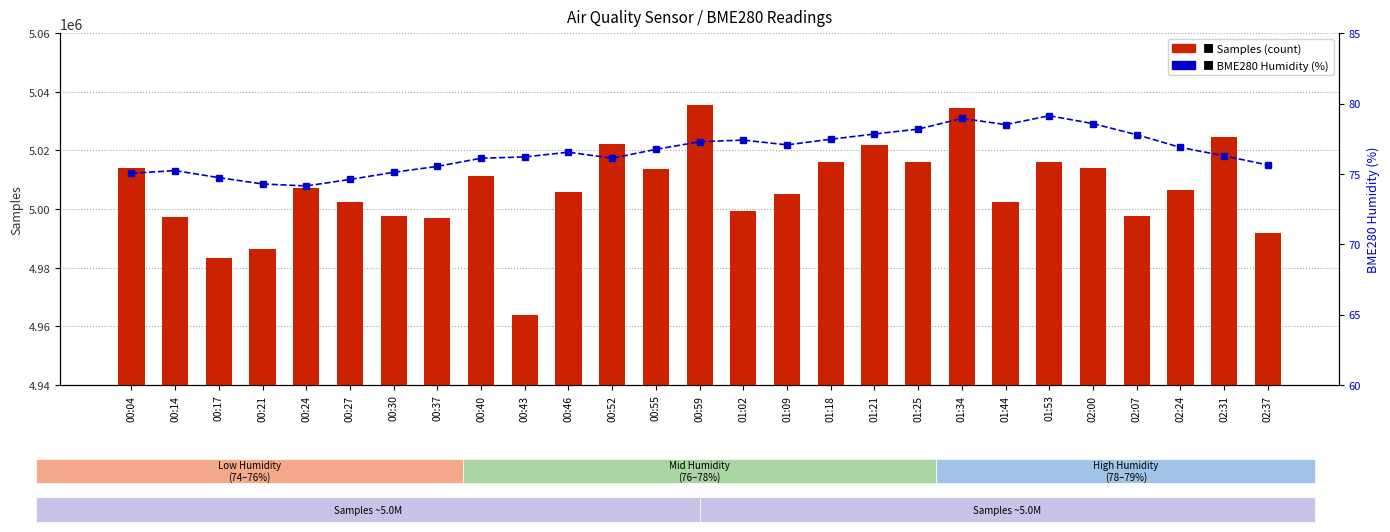

What value does the BME280 Humidity (%) series have at 00:52?

76.1